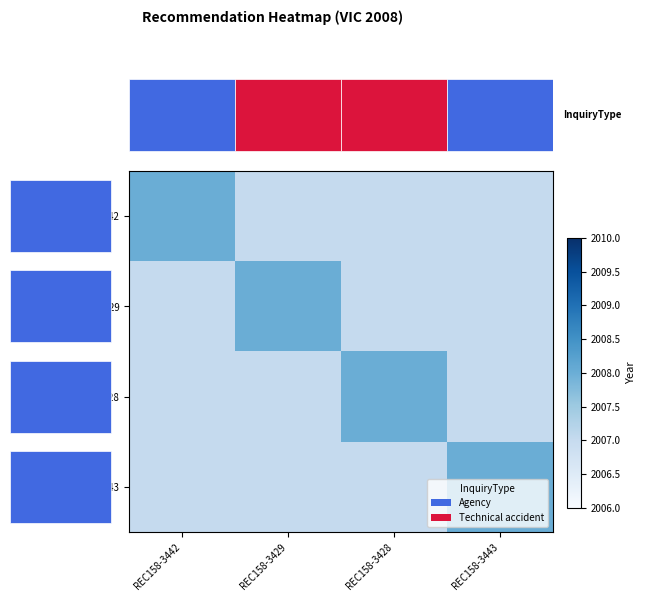

What is the difference between the maximum and minimum values in the REC158-3442 series?

1